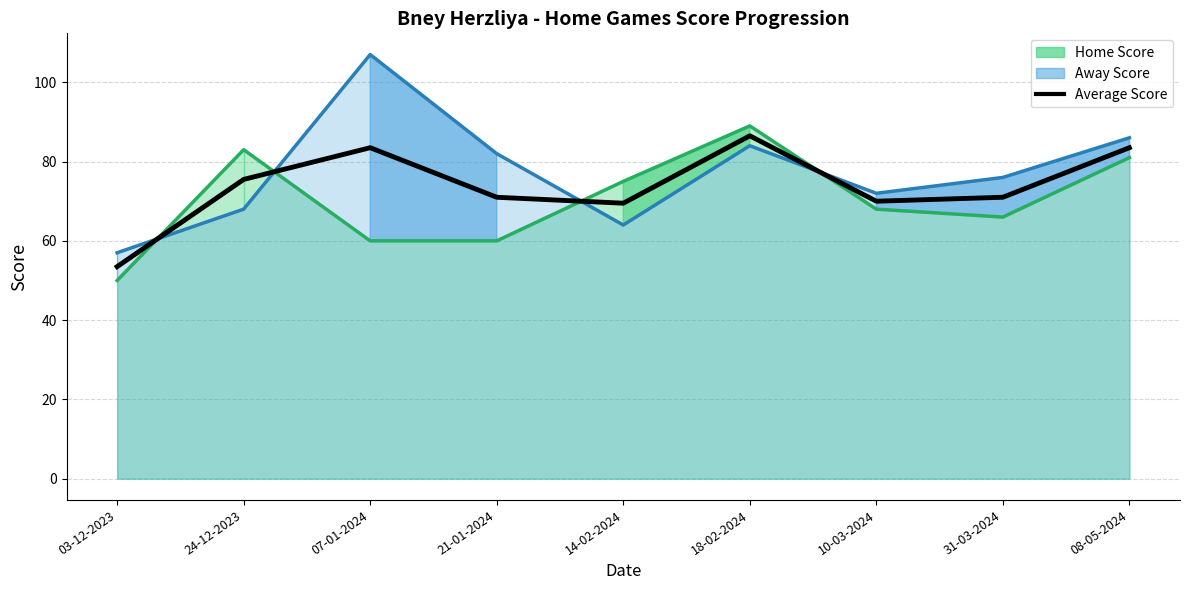

The chart shows a value of 15.0 at 21-01-2024. True or false?

False